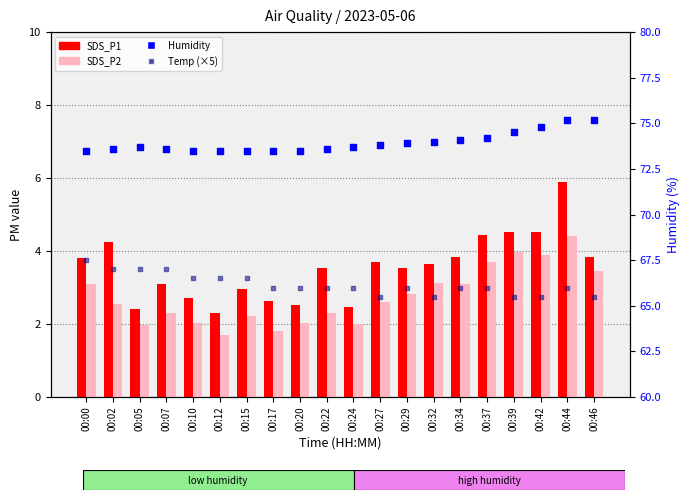

Is the value of SDS_P2 at 00:07 greater than the value of Humidity at 00:07?

No